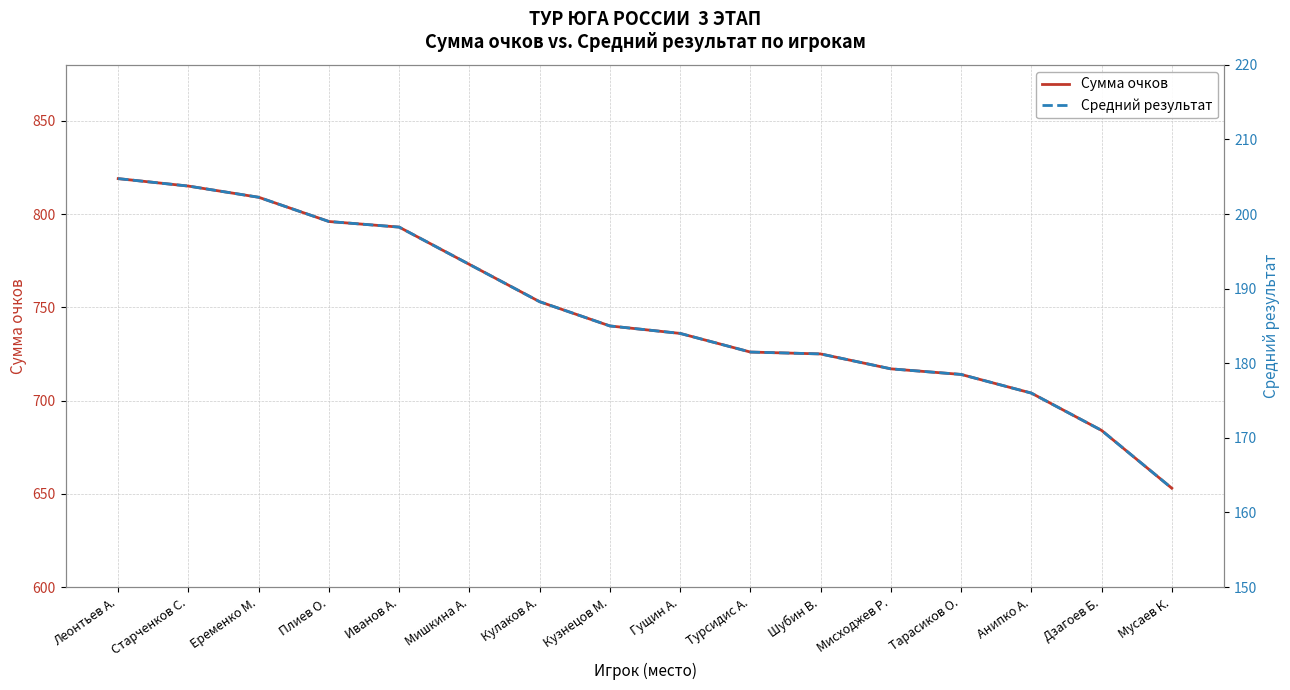

Reading right to left, transcribe all the data shown in this chart.

Сумма очков: Мусаев К.=653.0	Дзагоев Б.=684.0	Анипко А.=704.0	Тарасиков О.=714.0	Мисходжев Р.=717.0	Шубин В.=725.0	Турсидис А.=726.0	Гущин А.=736.0	Кузнецов М.=740.0	Кулаков А.=753.0	Мишкина А.=773.0	Иванов А.=793.0	Плиев О.=796.0	Еременко М.=809.0	Старченков С.=815.0	Леонтьев А.=819.0
Средний результат: Мусаев К.=163.2	Дзагоев Б.=171.0	Анипко А.=176.0	Тарасиков О.=178.5	Мисходжев Р.=179.2	Шубин В.=181.2	Турсидис А.=181.5	Гущин А.=184.0	Кузнецов М.=185.0	Кулаков А.=188.2	Мишкина А.=193.2	Иванов А.=198.2	Плиев О.=199.0	Еременко М.=202.2	Старченков С.=203.8	Леонтьев А.=204.8